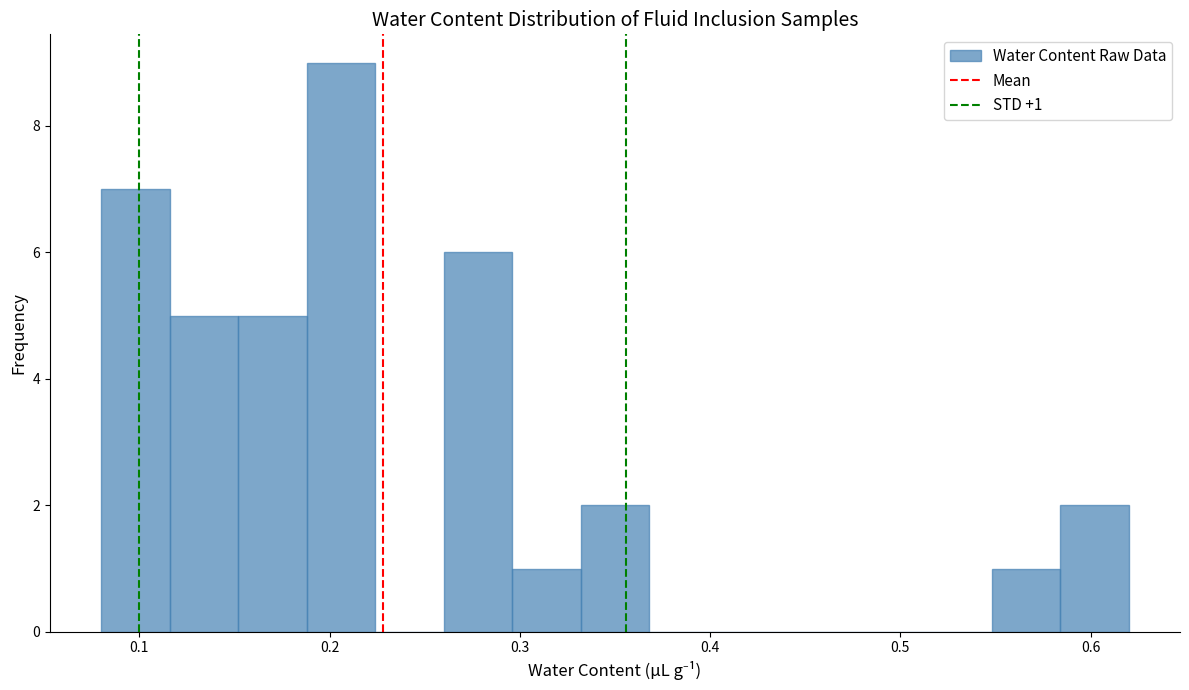

Around what value on the x-axis is the tallest bar? Give the approximate position of its centre, as read against the axis.

0.21